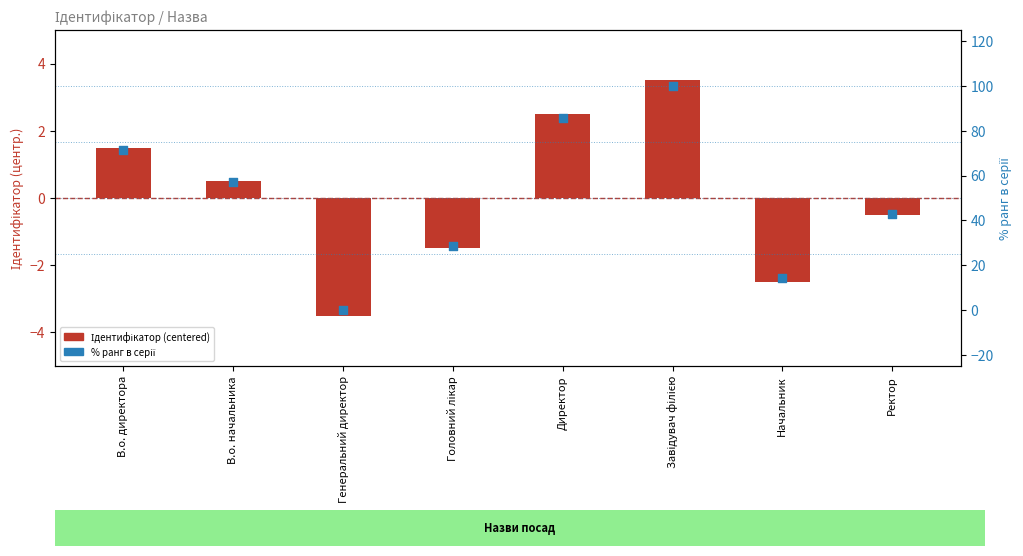

What are all the series names shown in the legend?

Ідентифікатор (centered), % ранг в серії